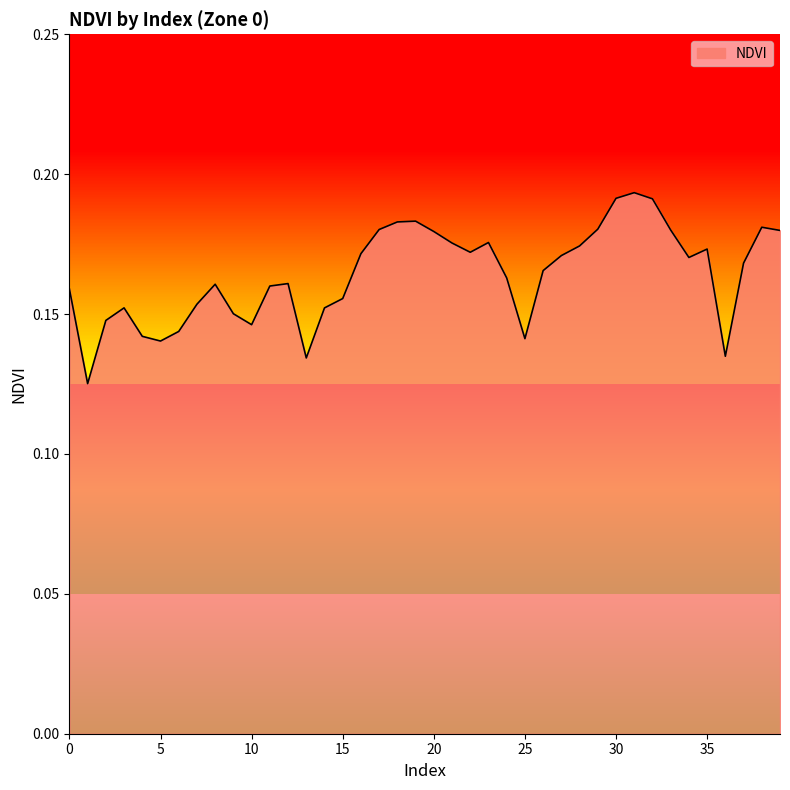

Rank the categories by value from lowest to highest.

1, 13, 36, 5, 25, 4, 6, 10, 2, 9, 14, 3, 7, 15, 0, 11, 8, 12, 24, 26, 37, 34, 27, 16, 22, 35, 28, 21, 23, 20, 39, 33, 17, 29, 38, 18, 19, 32, 30, 31